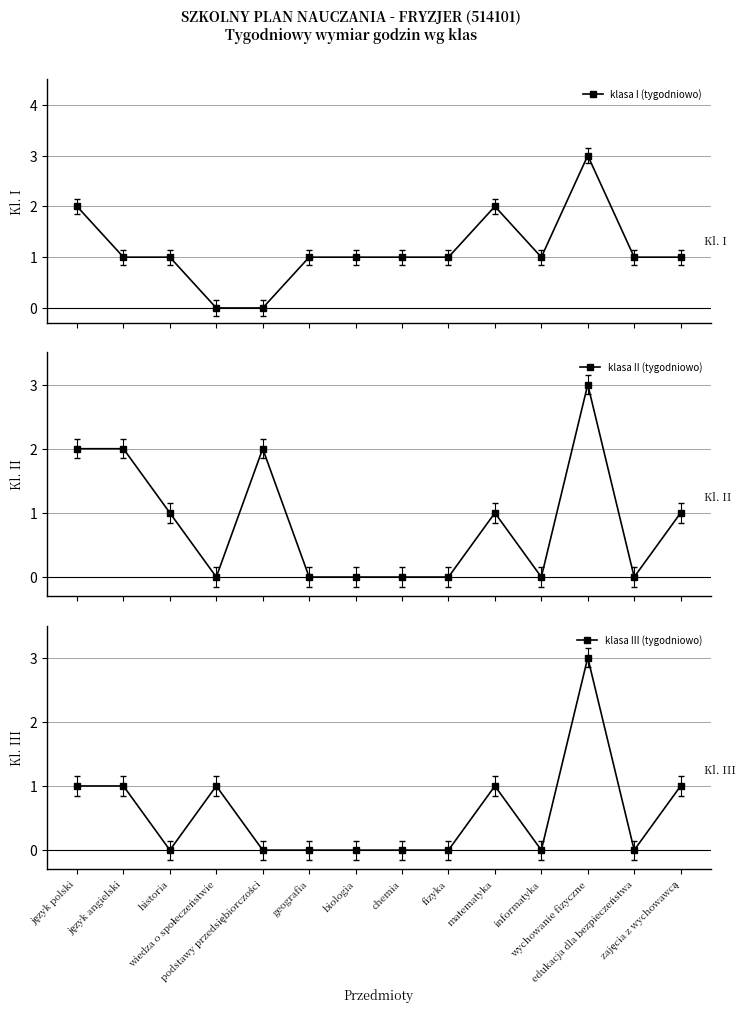

At which category does the chart reach its peak across all series?

wychowanie fizyczne